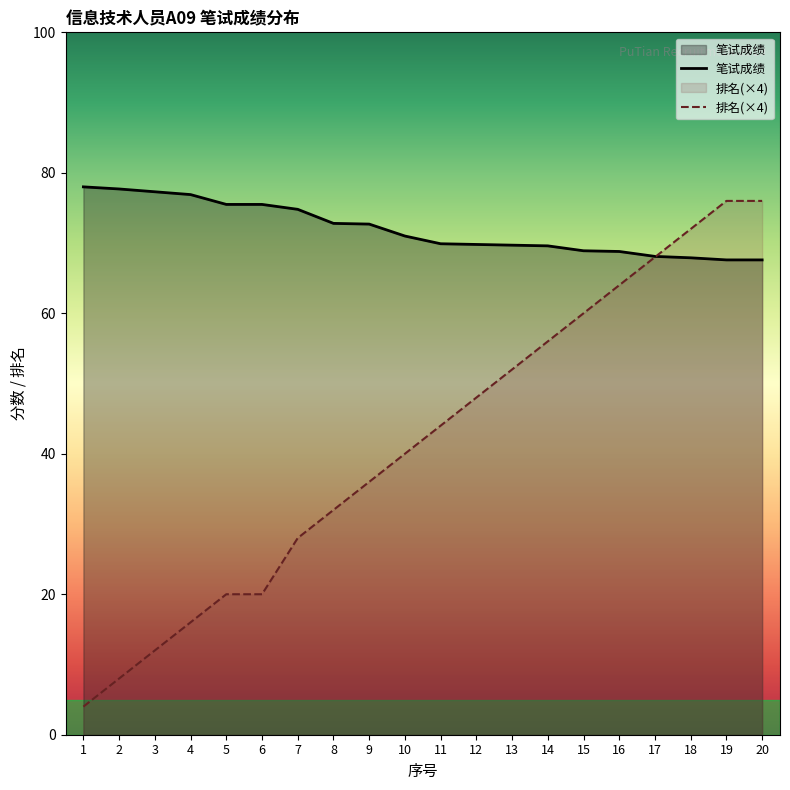

List the labels in order of 笔试成绩 value, smallest first.

19, 20, 18, 17, 16, 15, 14, 13, 12, 11, 10, 9, 8, 7, 5, 6, 4, 3, 2, 1